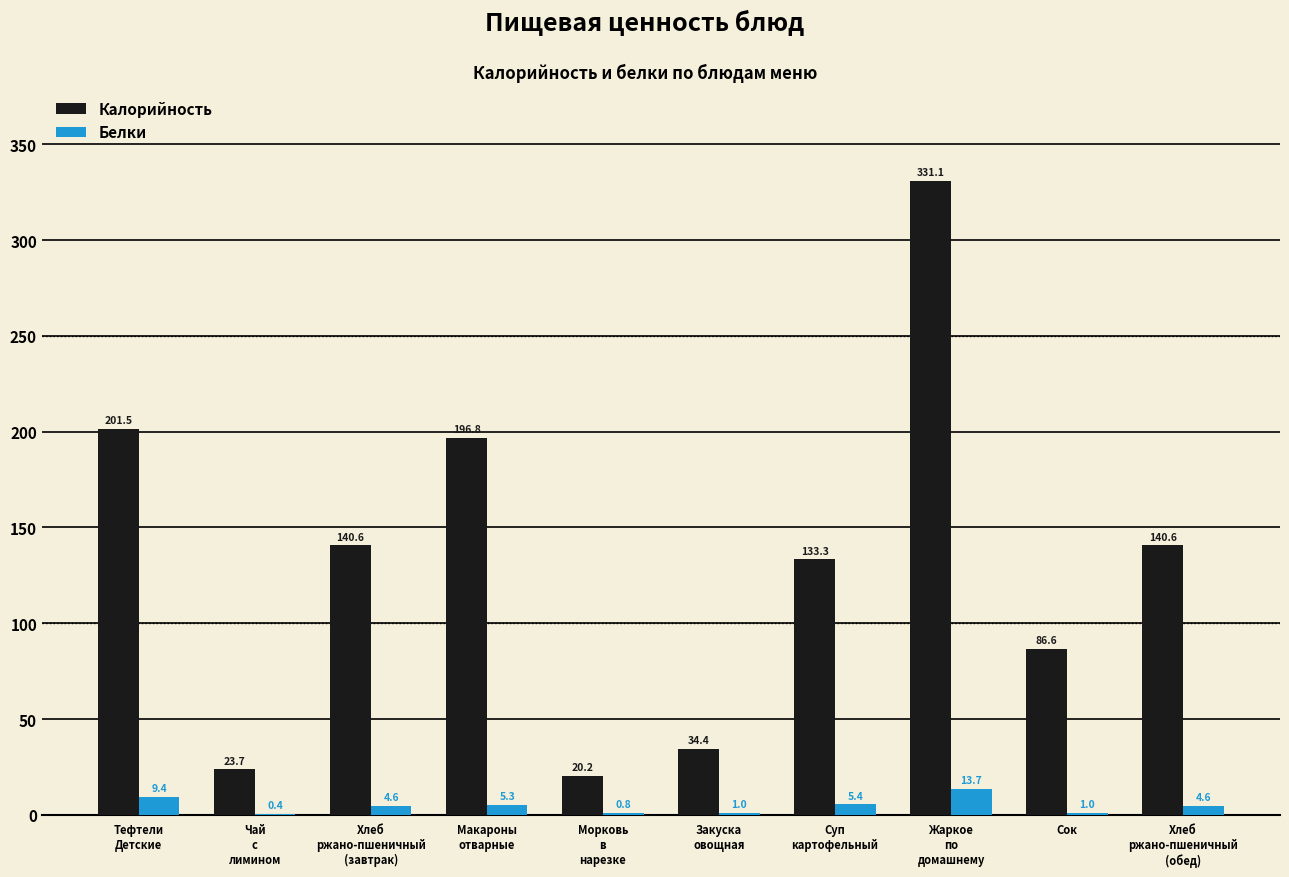

How many groups of bars are there?

10